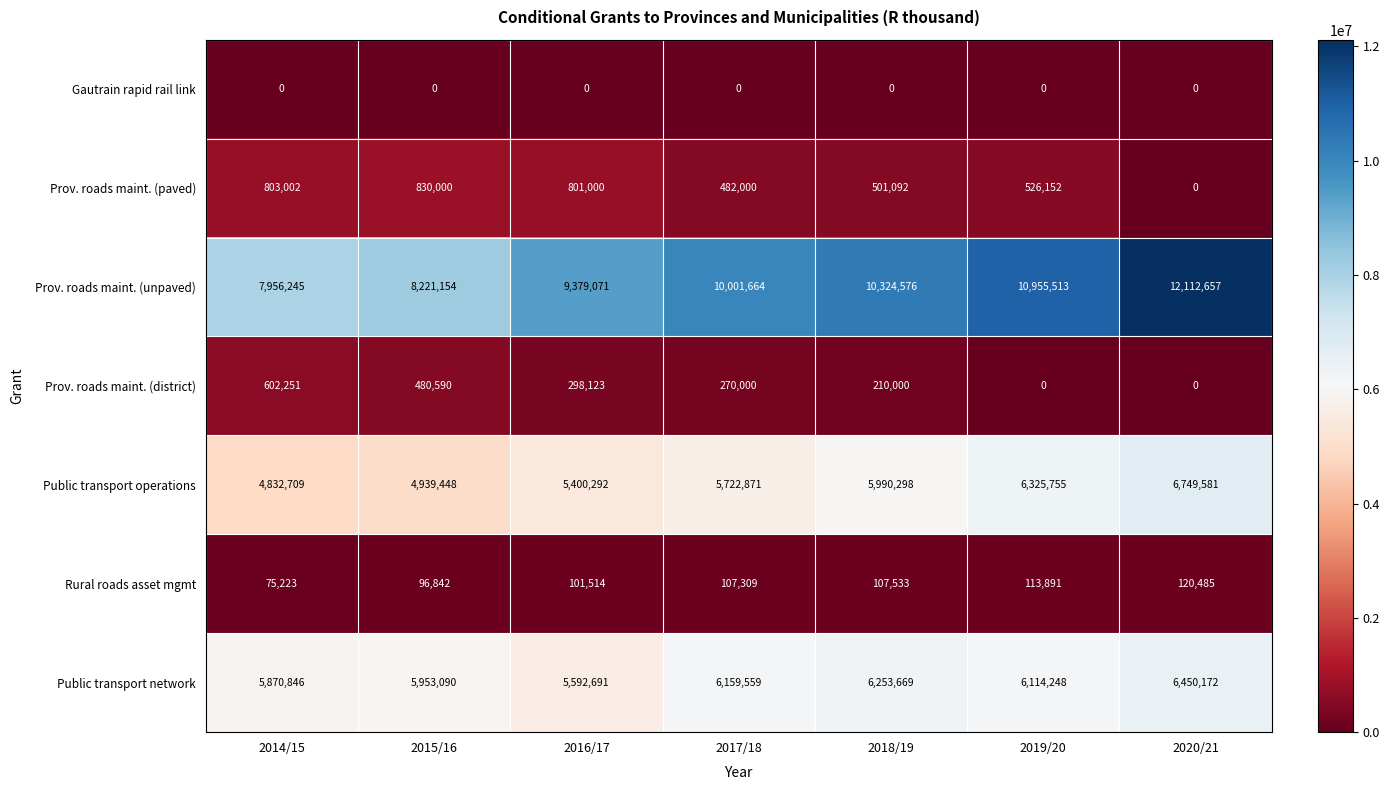

Where does the Prov. roads maint. (district) series first go above 270000?

2014/15